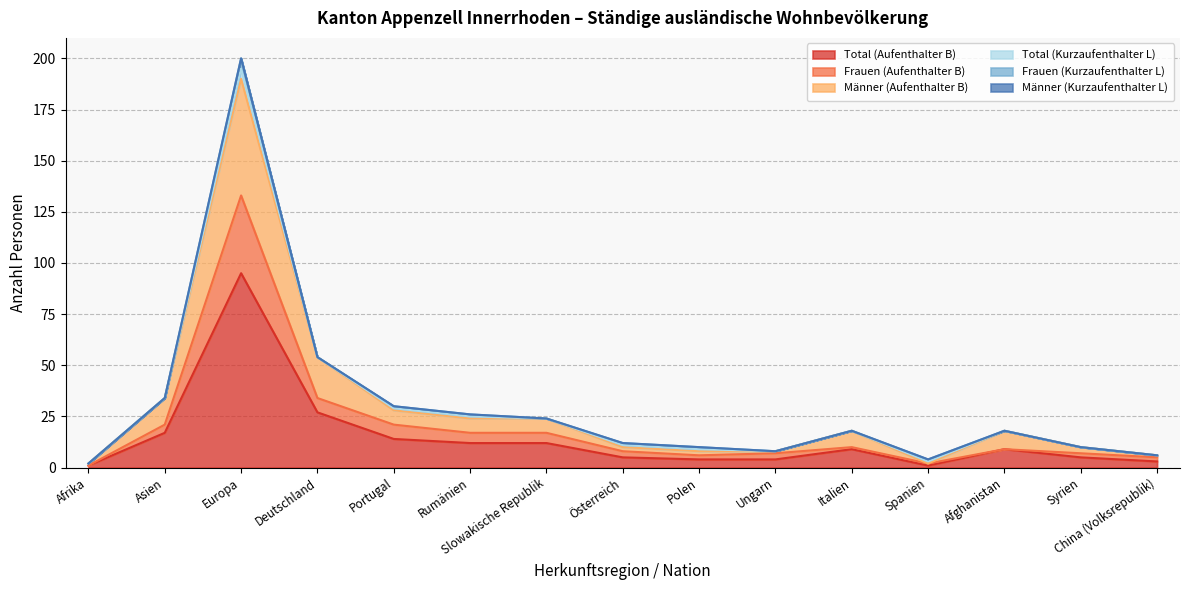

What is the difference between the maximum and minimum values in the Frauen (Aufenthalter B) series?

132